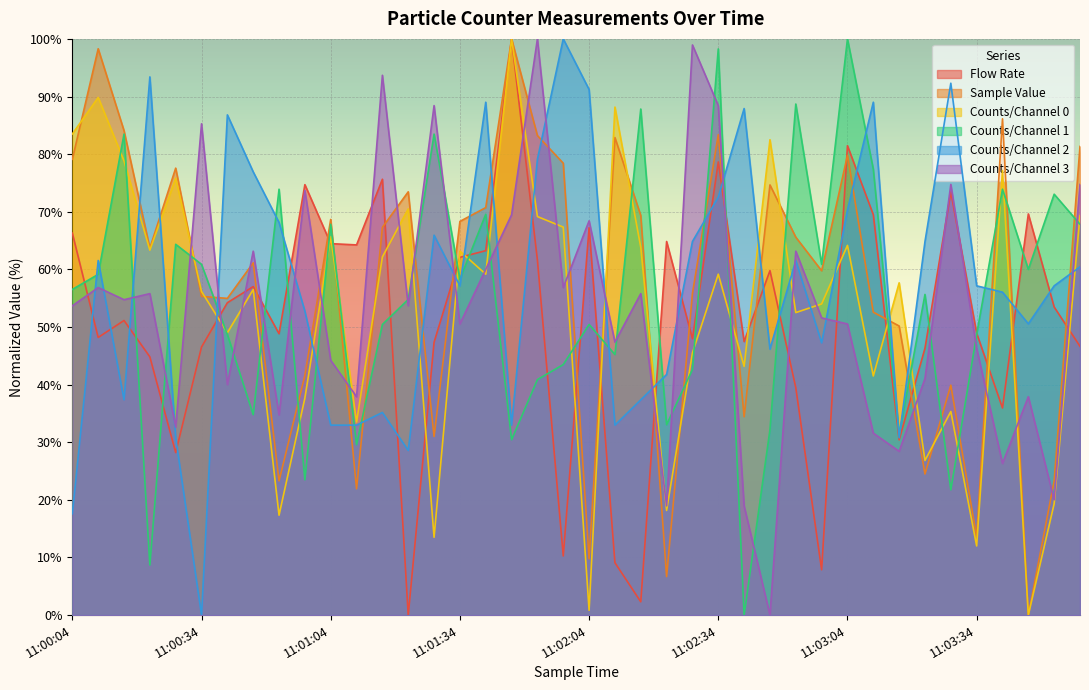

What position from the right is 11:00:58?

31